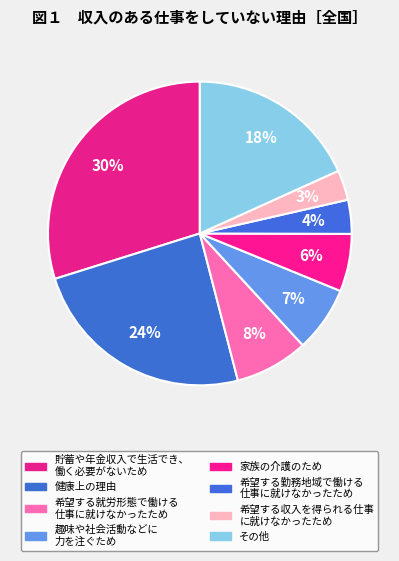

The 健康上の理由 slice represents 35% of the pie. True or false?

False